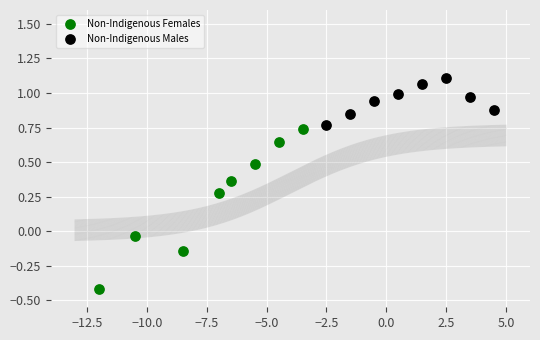

Which series contains the lowest Y value?

Non-Indigenous Females